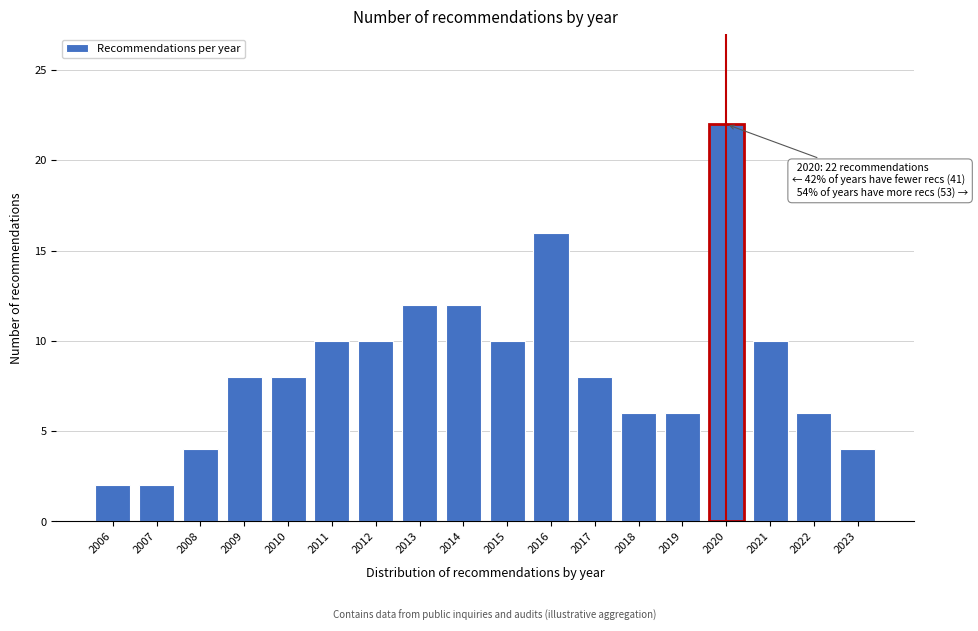

Reading left to right, what are all the values shown in this chart?

2006=2	2007=2	2008=4	2009=8	2010=8	2011=10	2012=10	2013=12	2014=12	2015=10	2016=16	2017=8	2018=6	2019=6	2020=22	2021=10	2022=6	2023=4